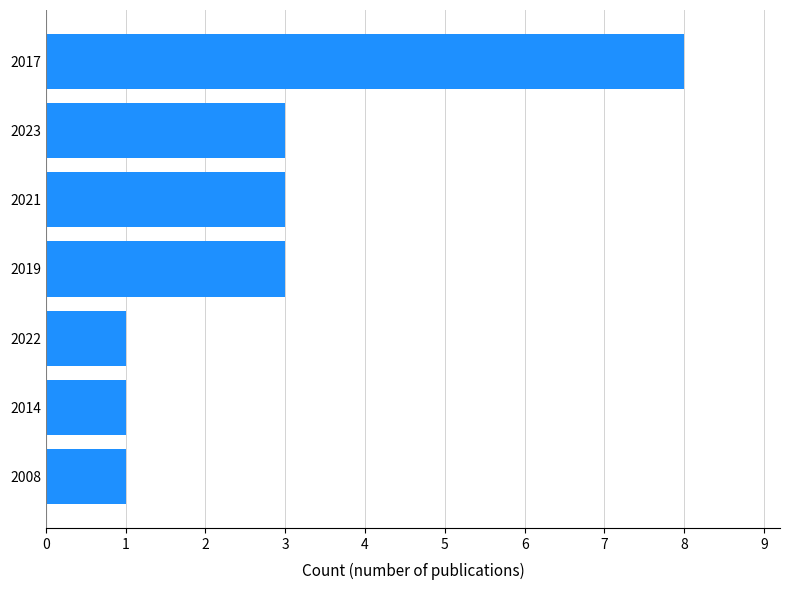

Reading bottom to top, extract all data points from this chart.

1	1	1	3	3	3	8